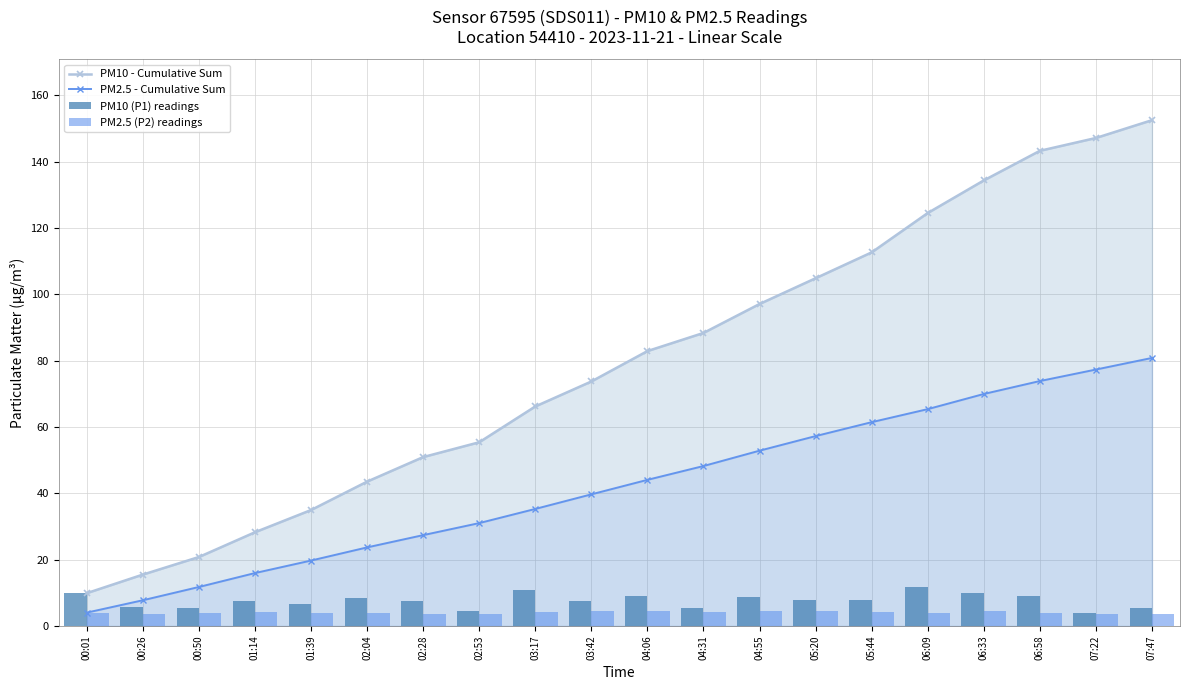

Reading right to left, extract all data points from this chart.

PM10 - Cumulative Sum: 152.6	147.2	143.3	134.4	124.5	112.7	104.9	97.1	88.4	82.9	73.7	66.2	55.4	50.9	43.5	35.0	28.3	20.8	15.5	9.9
PM2.5 - Cumulative Sum: 80.8	77.3	73.9	70.0	65.4	61.5	57.3	52.9	48.2	44.1	39.7	35.3	31.0	27.4	23.7	19.7	16.0	11.8	7.8	4.0
PM10 (P1) readings: 5.4	3.9	8.9	9.8	11.9	7.8	7.8	8.7	5.5	9.2	7.5	10.8	4.5	7.4	8.6	6.7	7.5	5.3	5.6	9.9
PM2.5 (P2) readings: 3.5	3.5	3.9	4.6	3.9	4.2	4.4	4.6	4.2	4.4	4.4	4.3	3.6	3.7	4.0	3.8	4.2	4.0	3.7	4.0